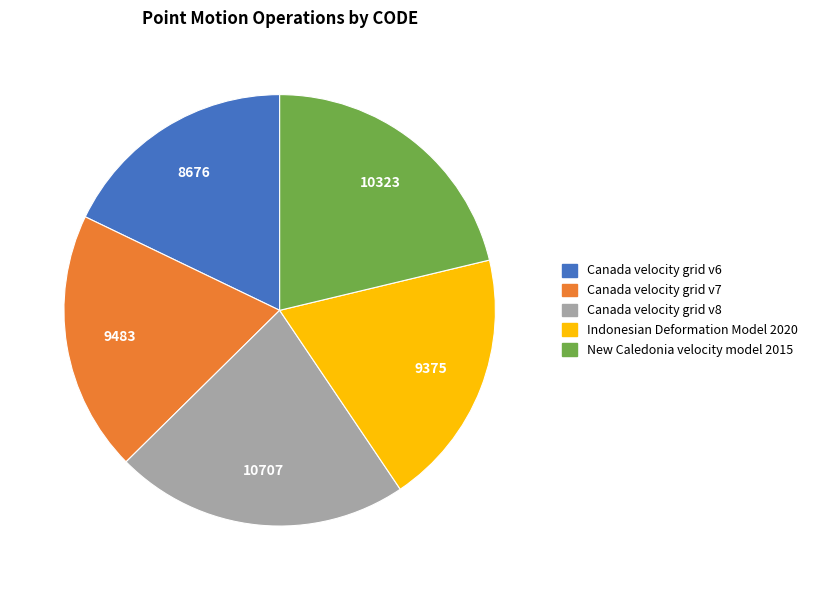

Which has a higher value, Canada velocity grid v8 or New Caledonia velocity model 2015?

Canada velocity grid v8